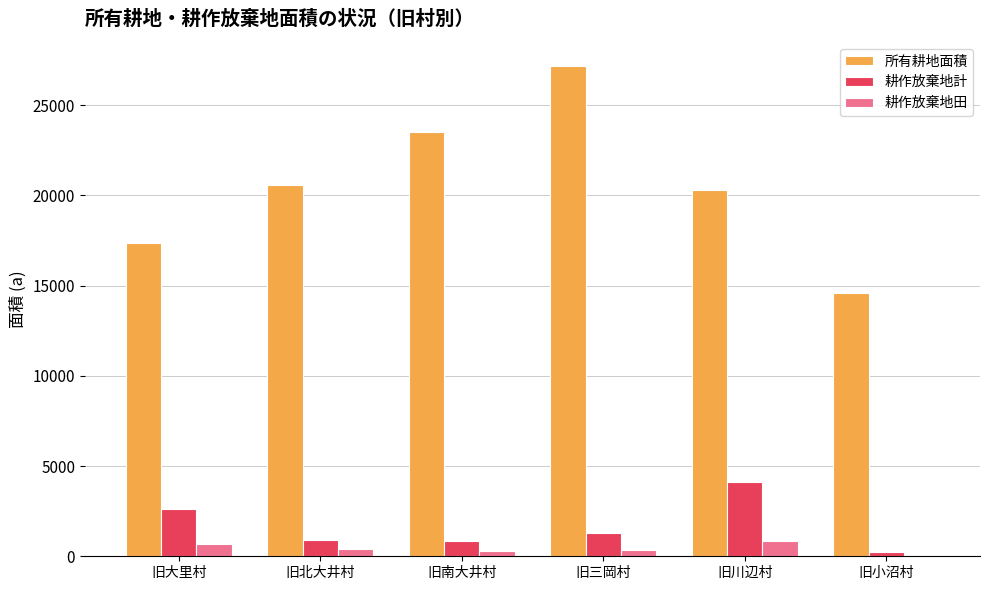

At which label does 耕作放棄地田 first exceed 399?

旧大里村